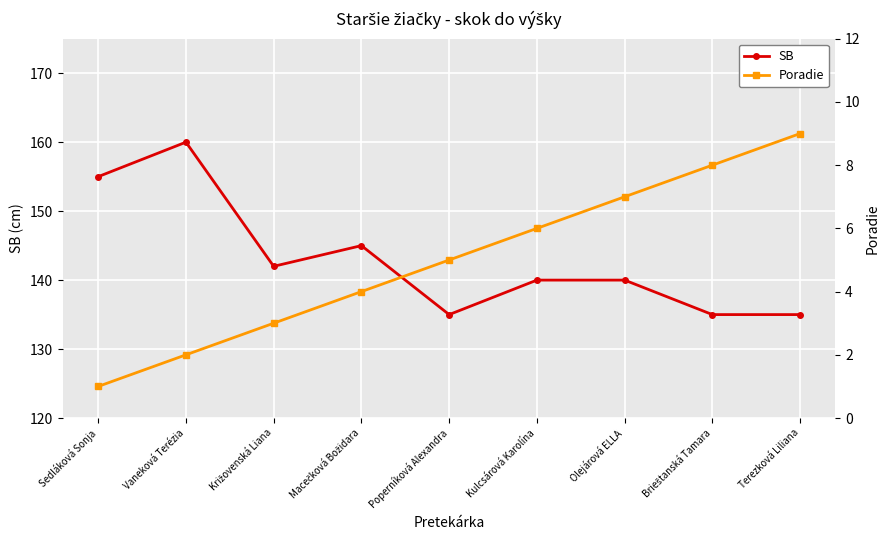

Reading right to left, transcribe all the data shown in this chart.

SB: Terezková Liliana=135	Brieštanská Tamara=135	Olejárová ELLA=140	Kulcsárová Karolína=140	Poperníková Alexandra=135	Macečková Božidara=145	Križovenská Liana=142	Vaneková Terézia=160	Sedláková Sonja=155
Poradie: Terezková Liliana=9	Brieštanská Tamara=8	Olejárová ELLA=7	Kulcsárová Karolína=6	Poperníková Alexandra=5	Macečková Božidara=4	Križovenská Liana=3	Vaneková Terézia=2	Sedláková Sonja=1